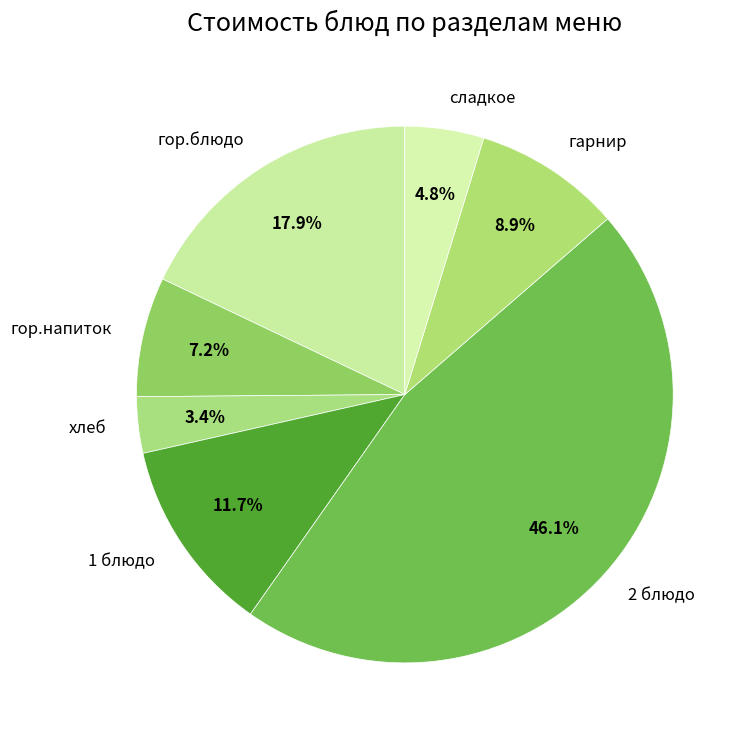

What is the largest slice in the pie chart?

2 блюдо